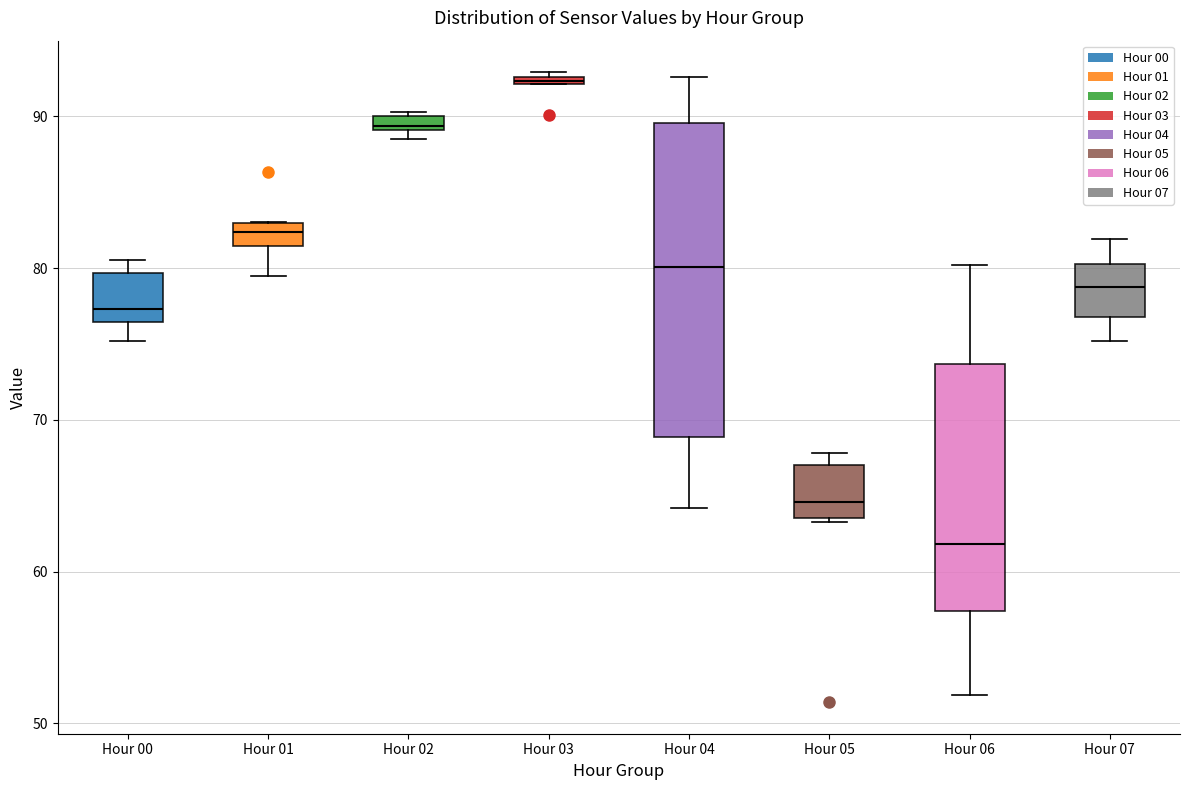

Which box's median line is the lowest?

Hour 06